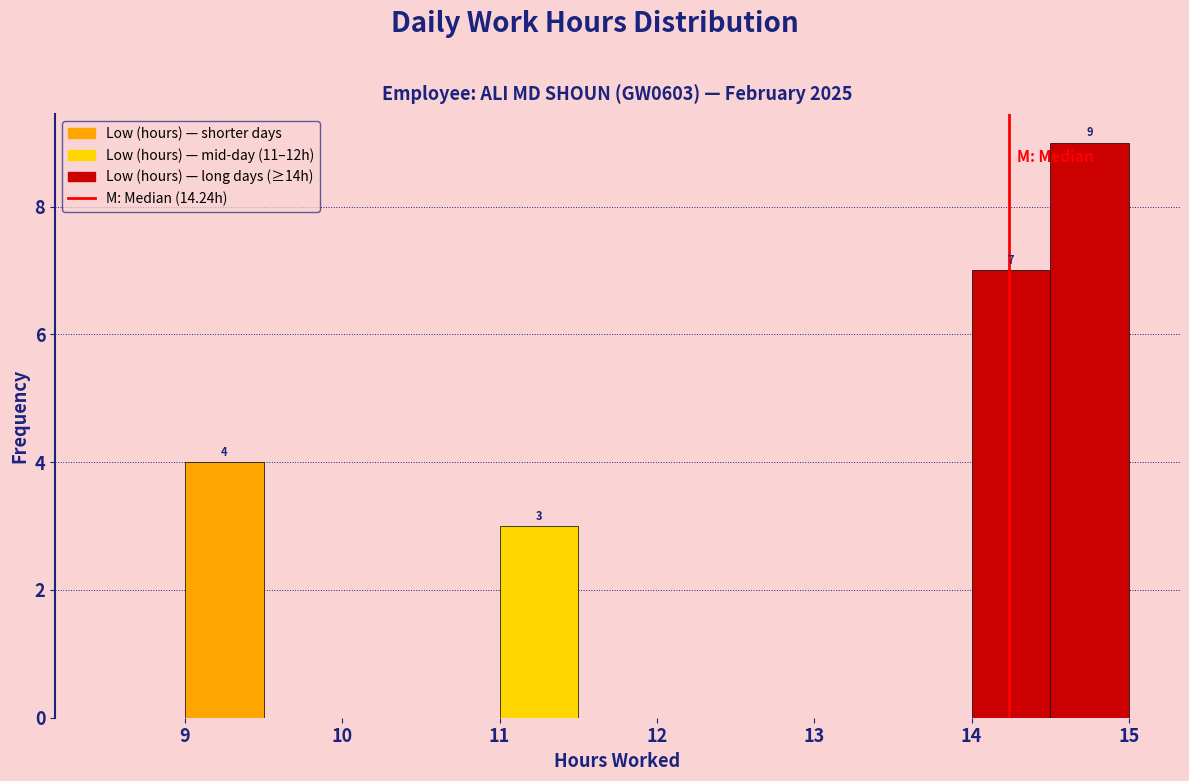

Which range on the x-axis has the tallest bar?

14.5 to 15.0